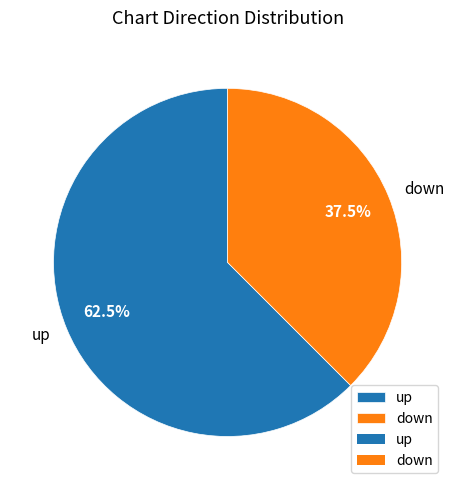

To the nearest percent, what is the difference between the down and up slice percentages?

25%